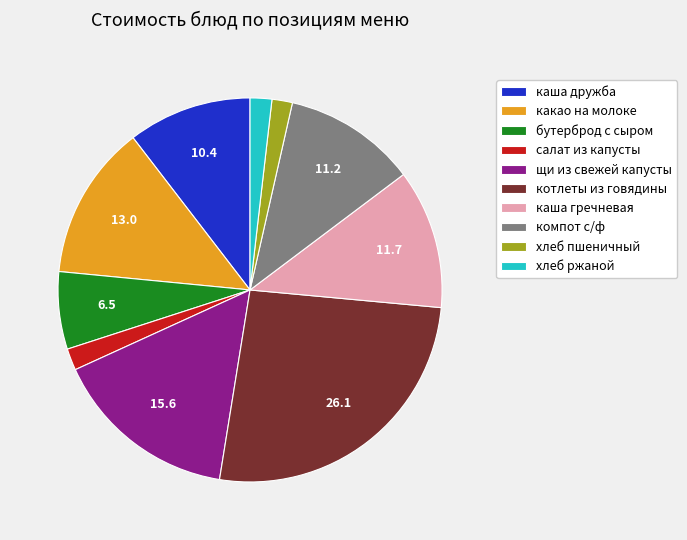

The компот с/ф slice represents 23% of the pie. True or false?

False